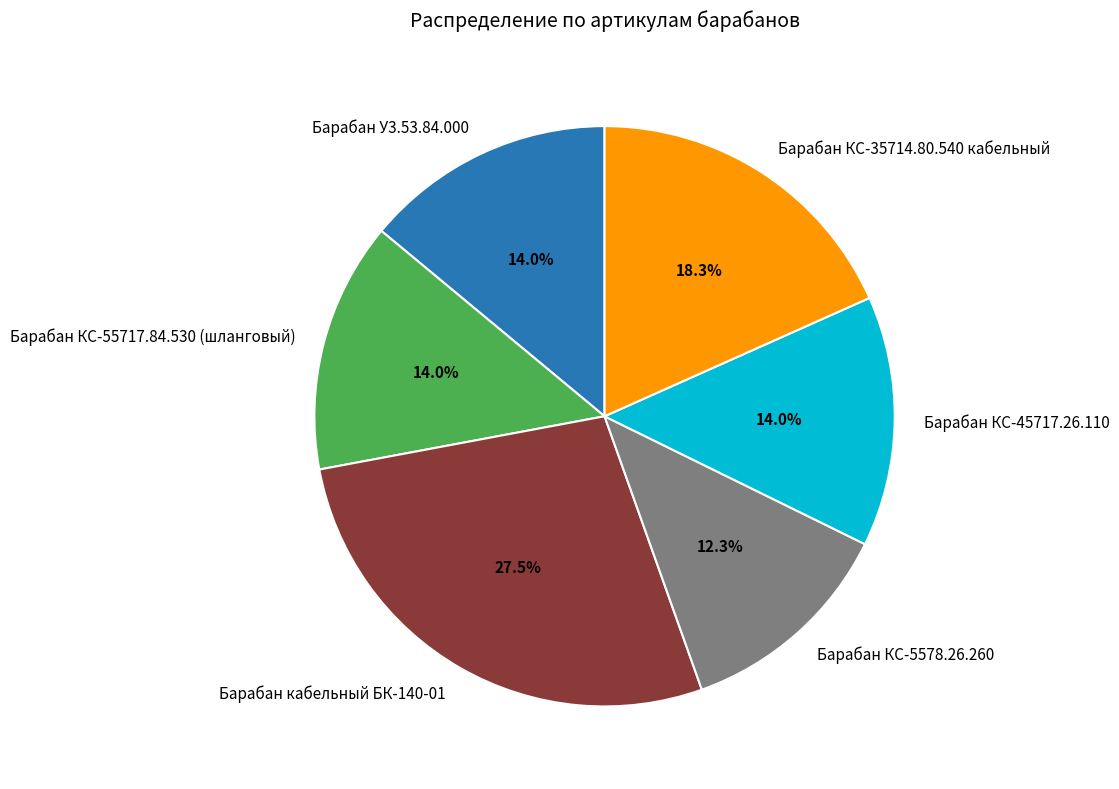

To the nearest percent, what portion does Барабан КС-45717.26.110 represent?

14%